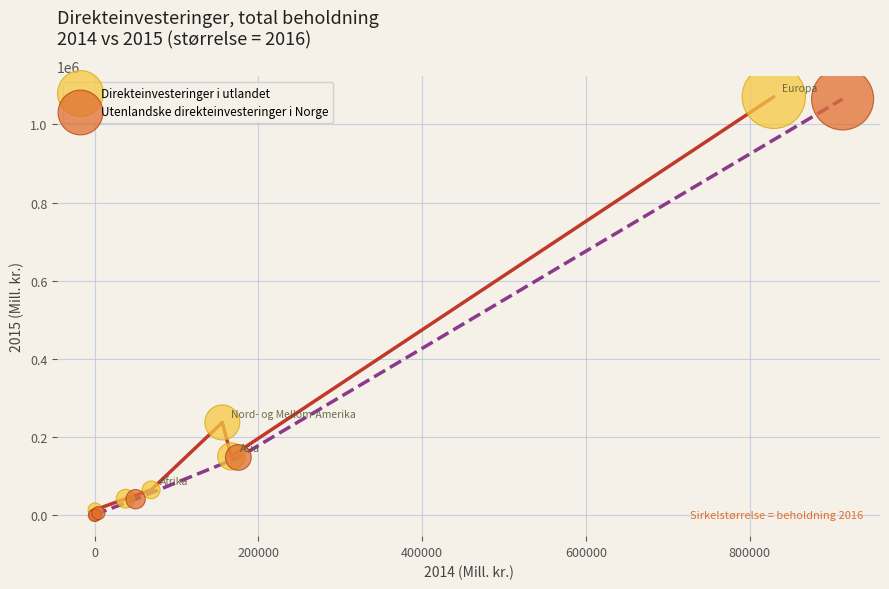

What are all the series names shown in the legend?

Direkteinvesteringer i utlandet, Utenlandske direkteinvesteringer i Norge